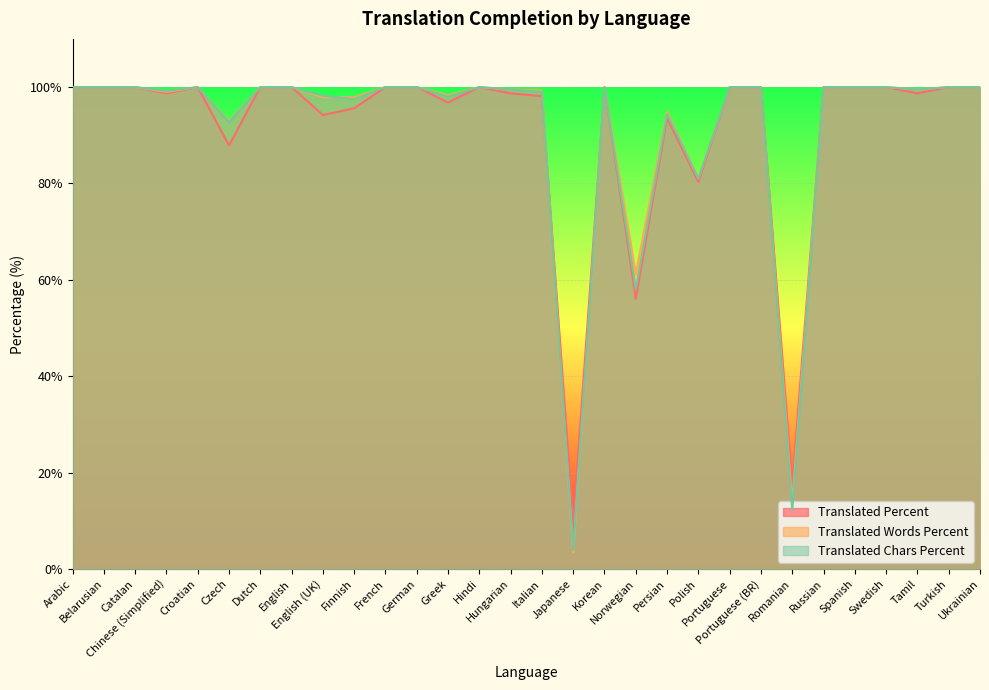

Which category has the lowest value in the translated_words_percent series?

Japanese